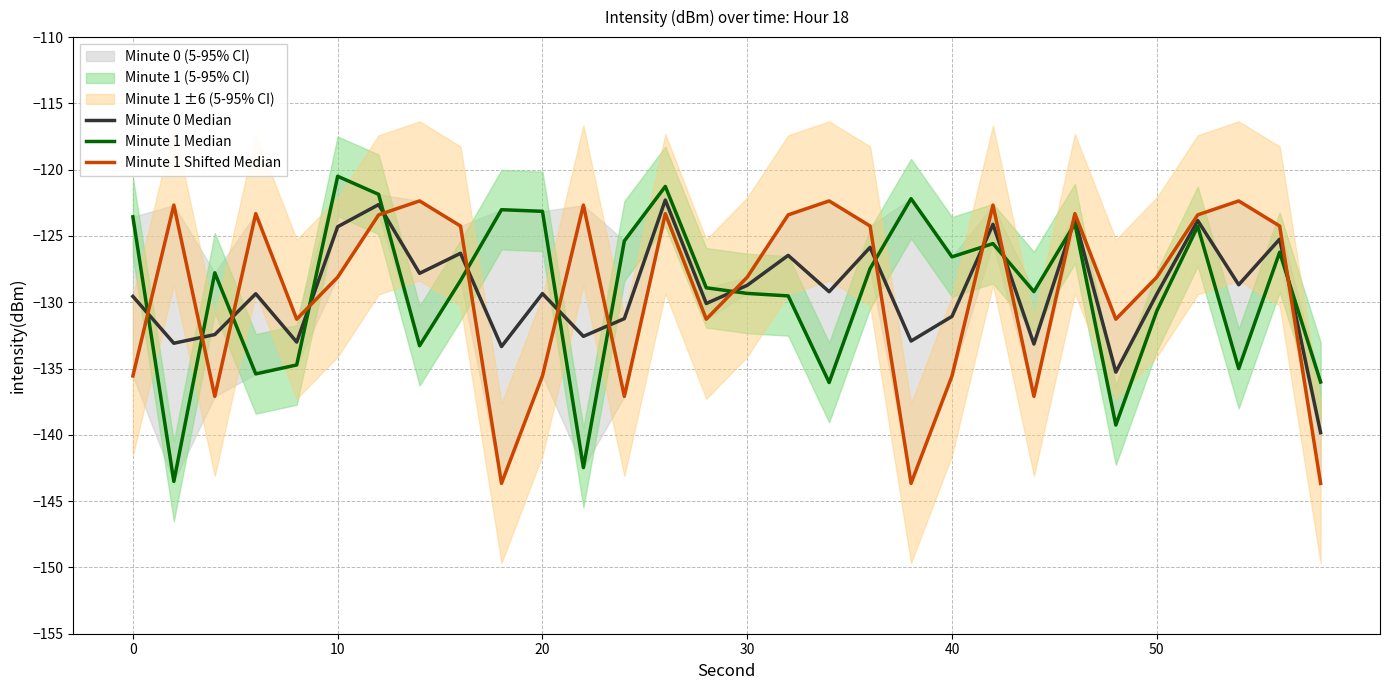

What is the sum of all Minute 1 Shifted Median values?

-3875.1